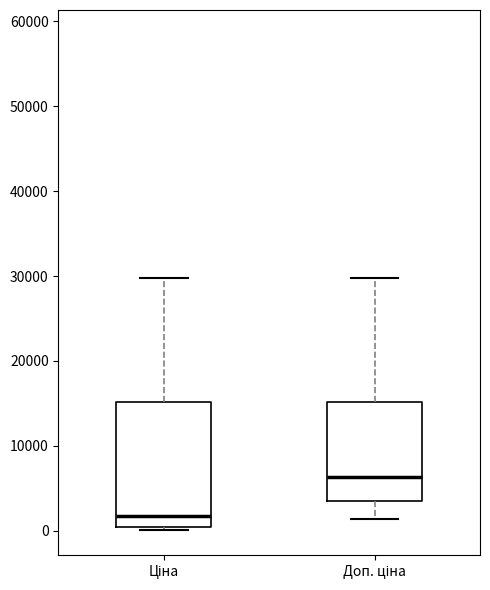

Where does the median line of the box for Доп. ціна sit on the y-axis? The values are not printed on the chart, so give them approximately, as read against the axis.

6000